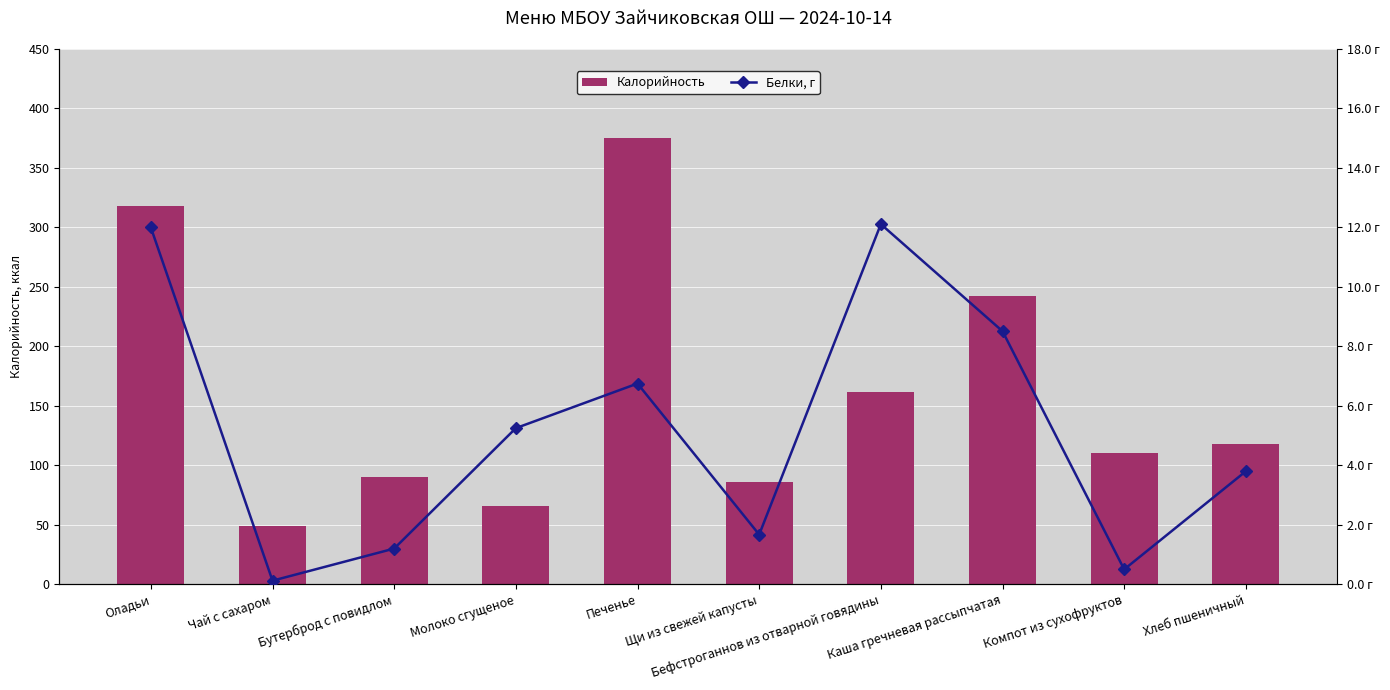

What is the label of the 3rd bar from the left?

Бутерброд с повидлом